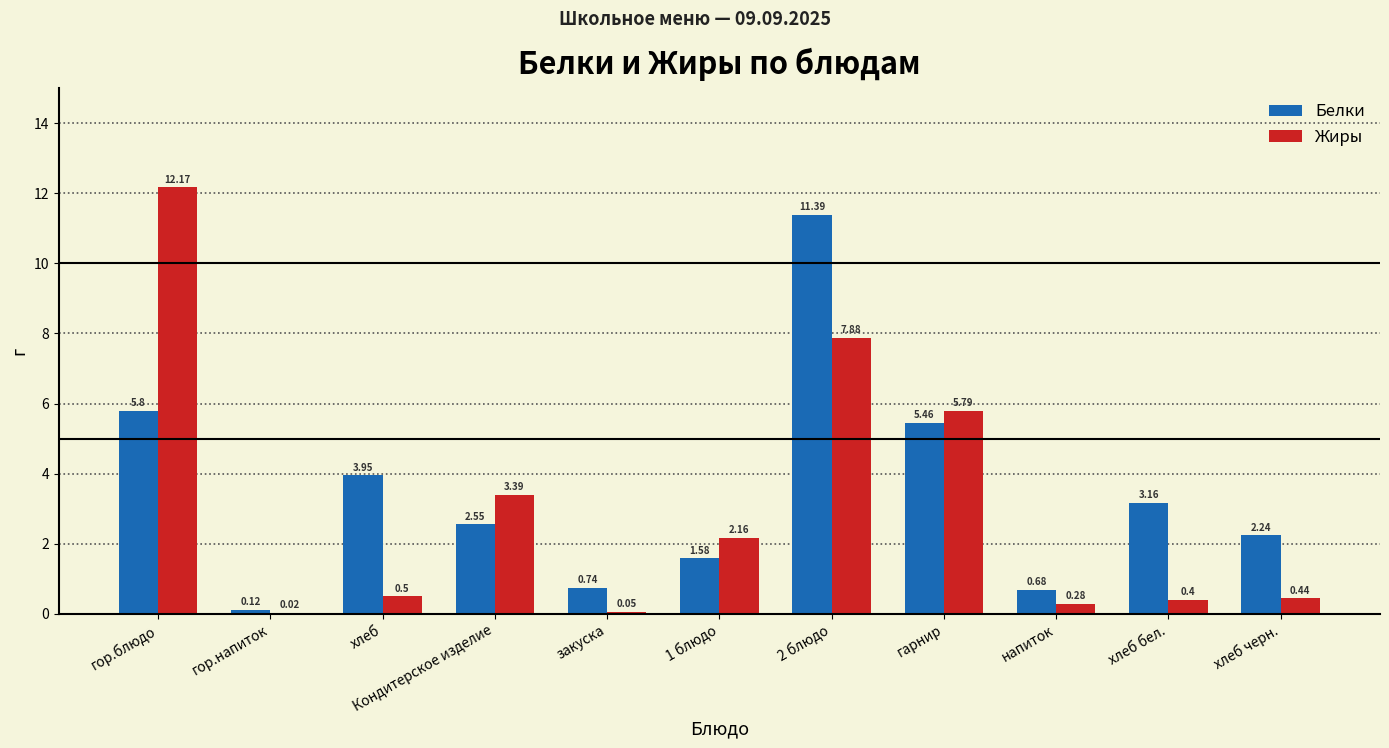

At which category is the sum across all series the highest?

2 блюдо